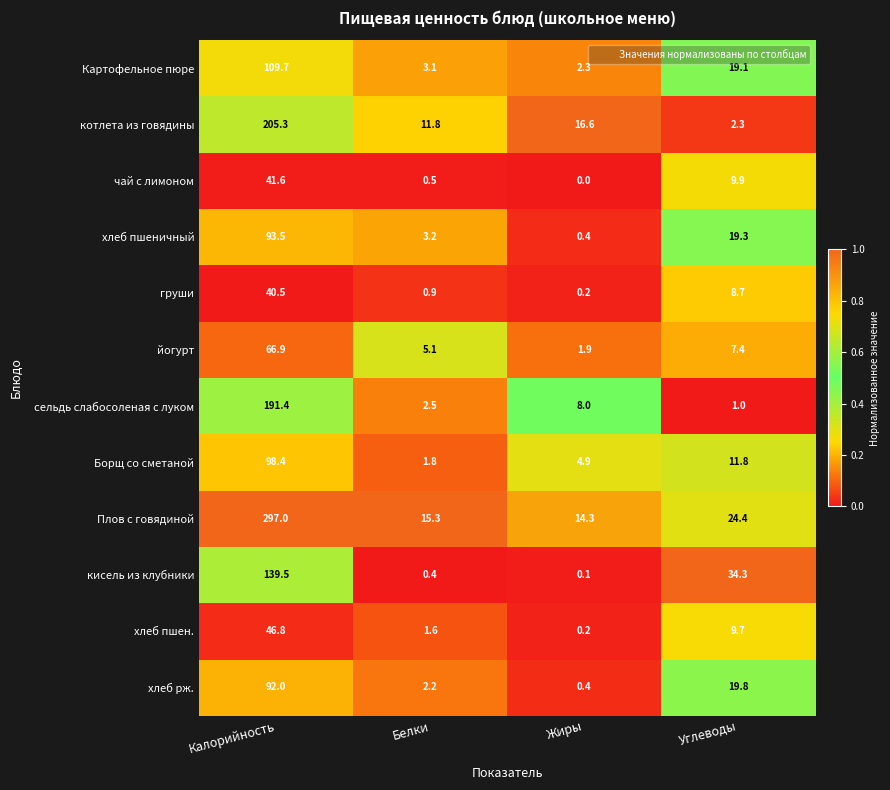

Which category has the lowest value in the Плов с говядиной series?

Жиры